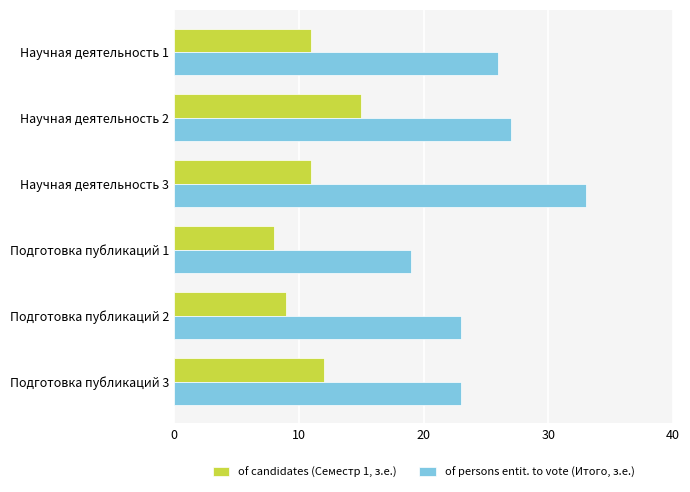

True or false: of candidates (Семестр 1, з.е.) has a value of 17 at Подготовка публикаций 3.

False